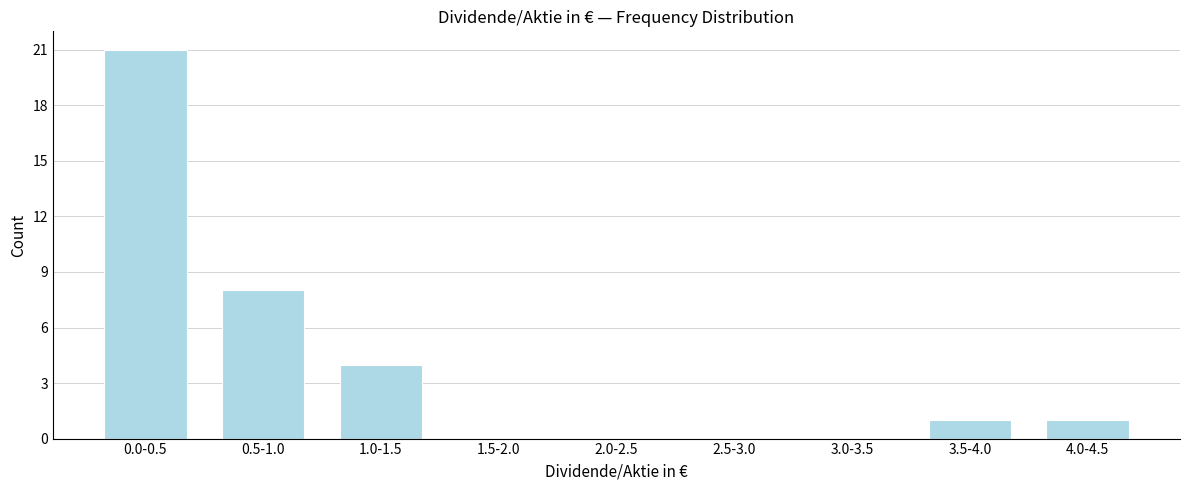

Reading left to right, extract all data points from this chart.

0.0-0.5=21	0.5-1.0=8	1.0-1.5=4	1.5-2.0=0	2.0-2.5=0	2.5-3.0=0	3.0-3.5=0	3.5-4.0=1	4.0-4.5=1